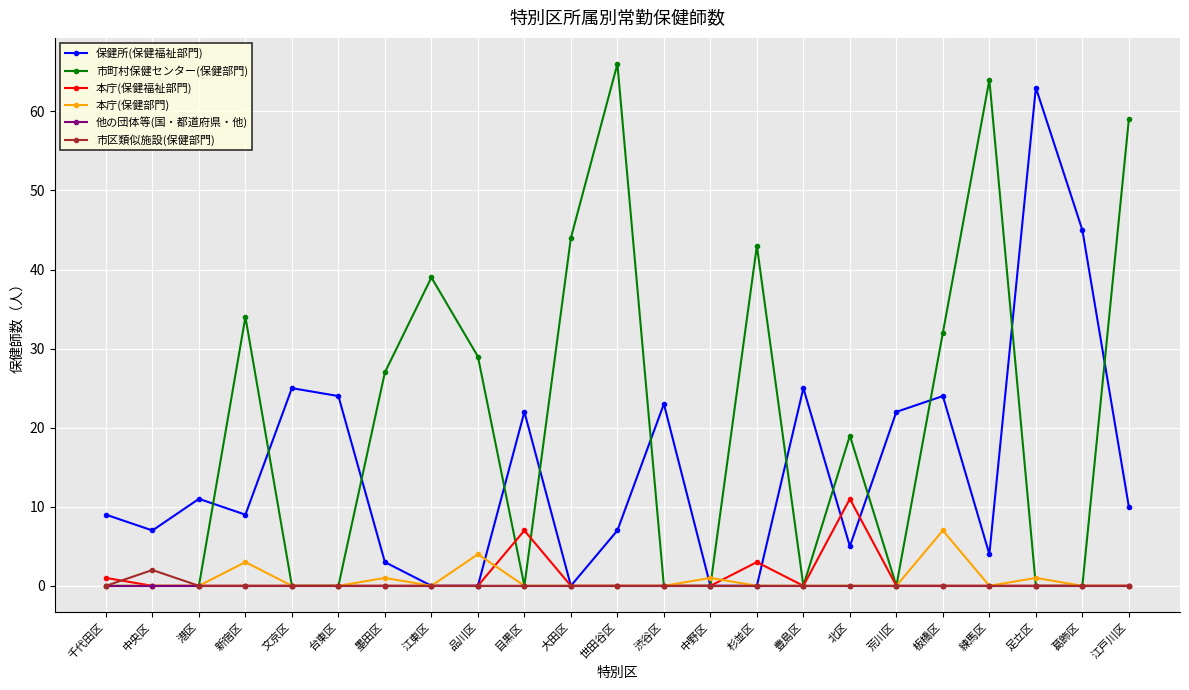

At which category is the sum across all series the highest?

世田谷区